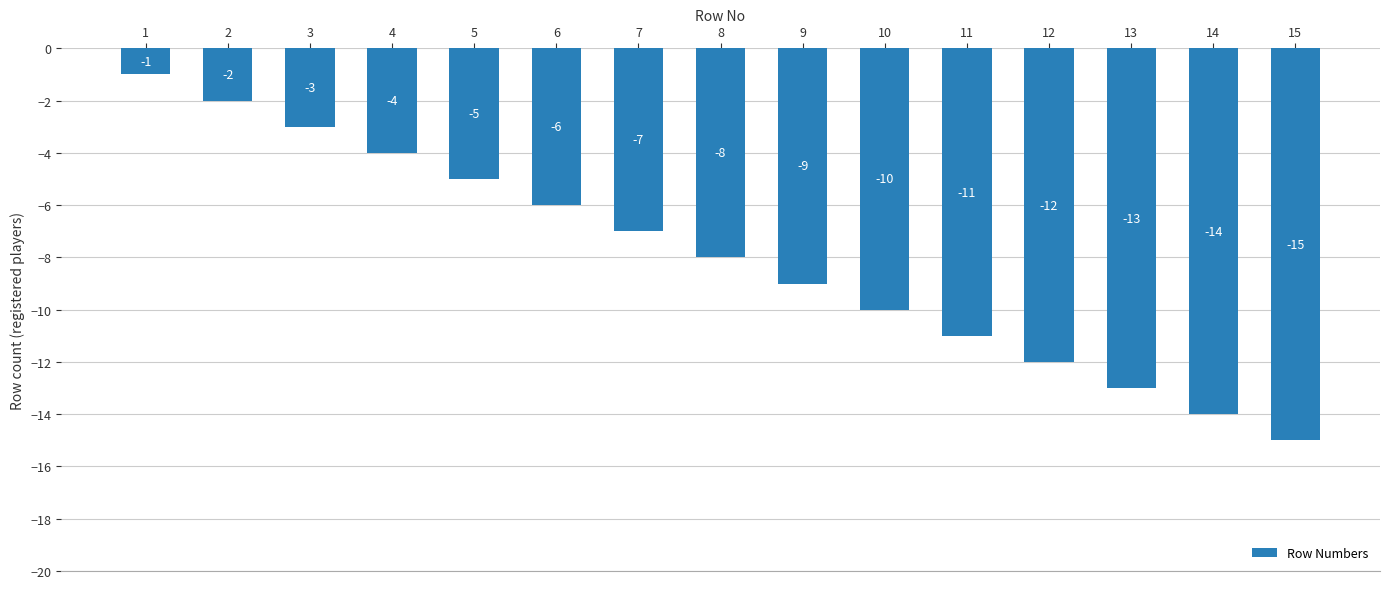

What is the sum of the values at 7 and 5?

-12